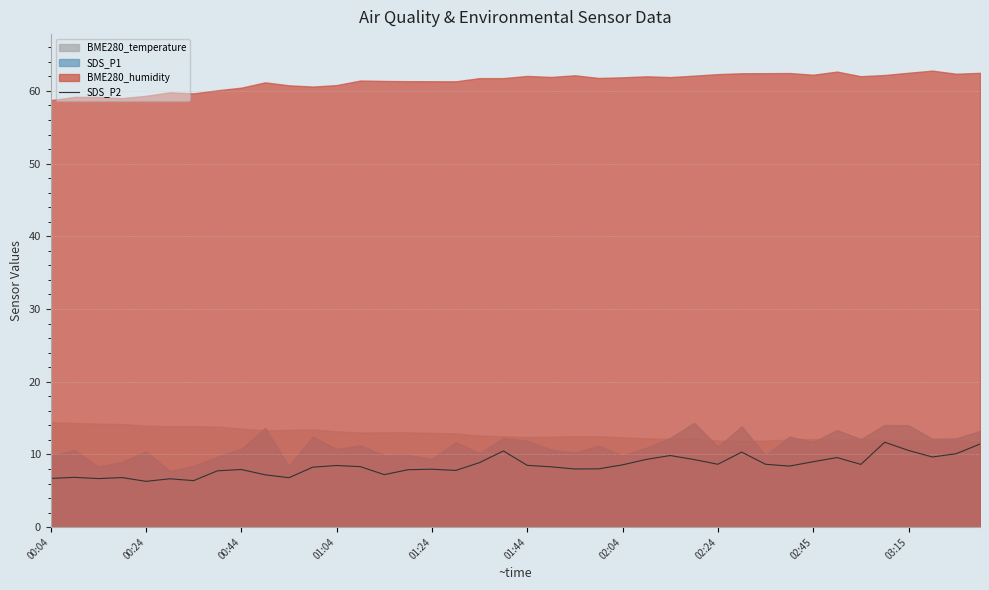

The SDS_P2 series shows 2.7 at 00:24. True or false?

False